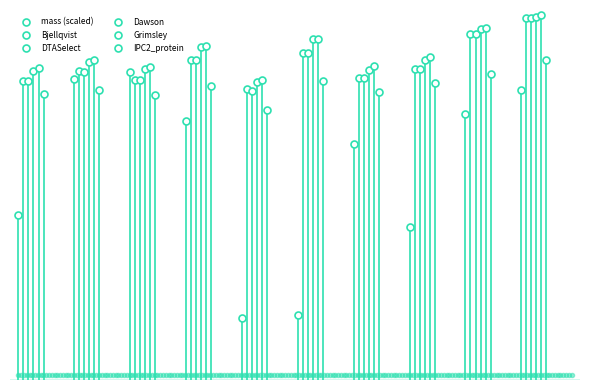

How many data points in DTASelect are less than 10?

5